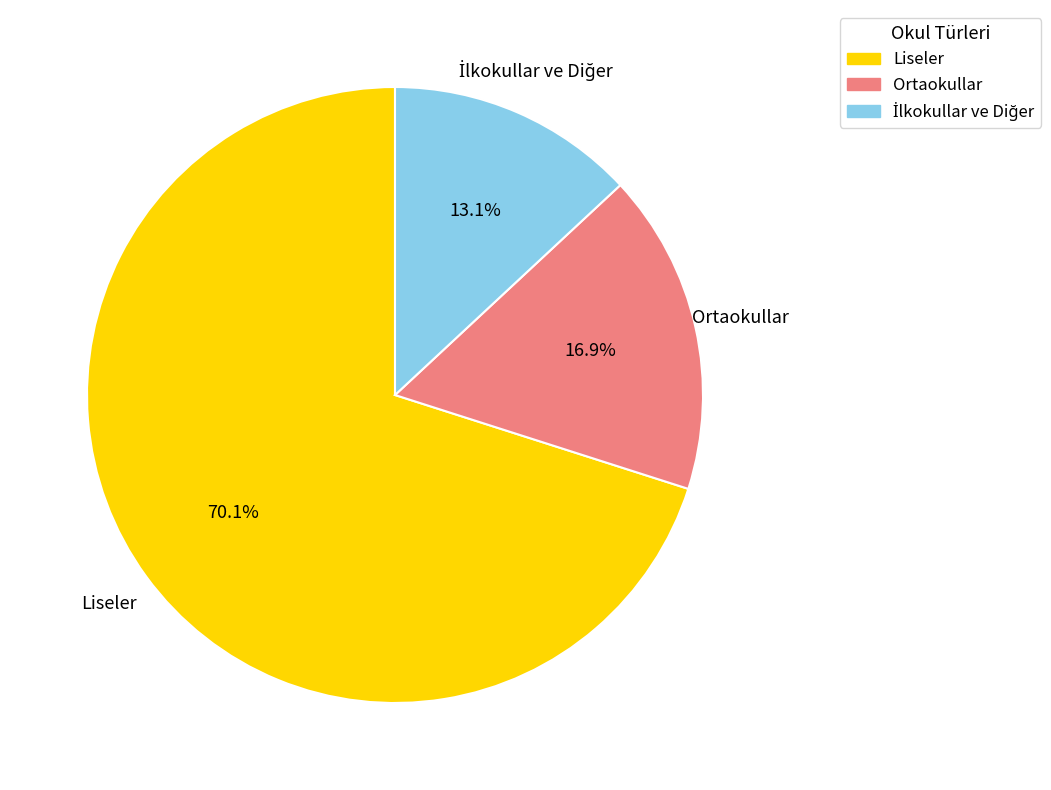

Count the number of slices in the pie.

3